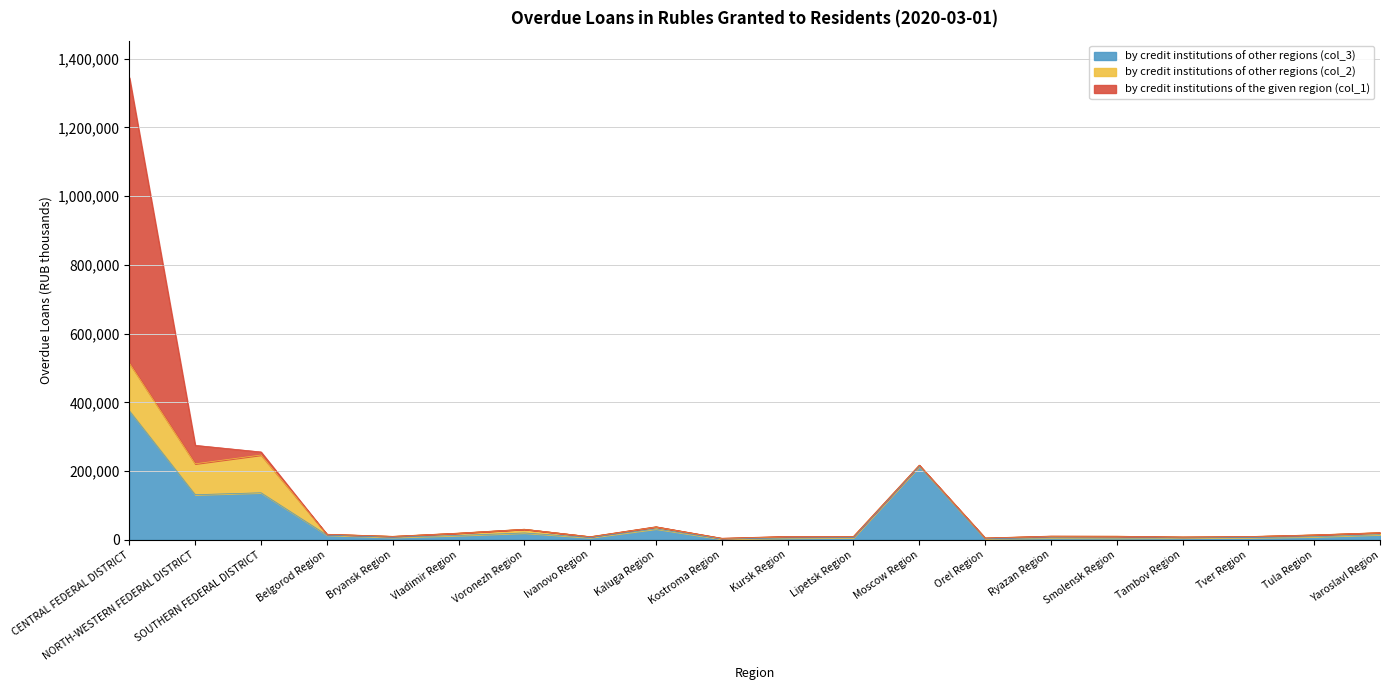

True or false: by credit institutions of the given region (col_1) has a value of 53705 at NORTH-WESTERN FEDERAL DISTRICT.

True